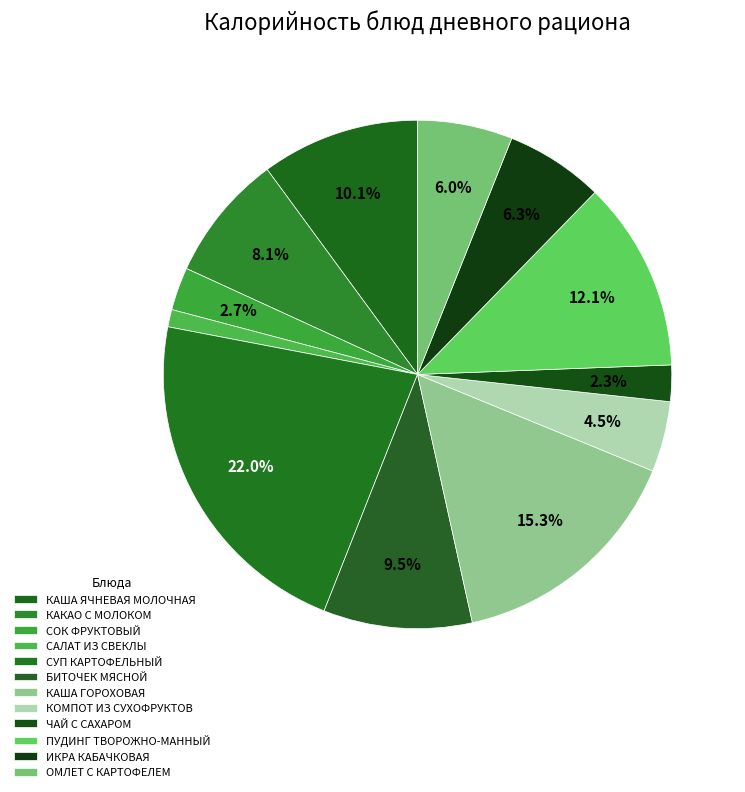

What is the ratio of the value at КОМПОТ ИЗ СУХОФРУКТОВ to the value at КАША ЯЧНЕВАЯ МОЛОЧНАЯ?

0.4